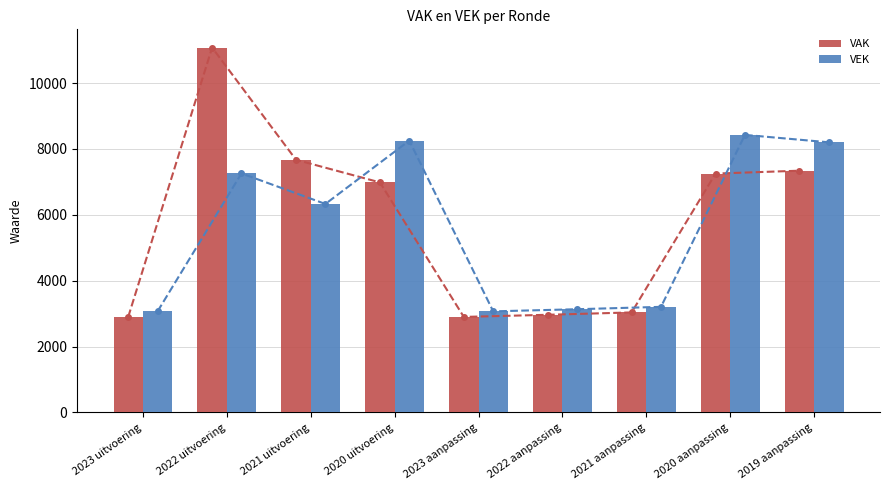

Rank the categories by VAK value from highest to lowest.

2022 uitvoering, 2021 uitvoering, 2019 aanpassing, 2020 aanpassing, 2020 uitvoering, 2021 aanpassing, 2022 aanpassing, 2023 uitvoering, 2023 aanpassing